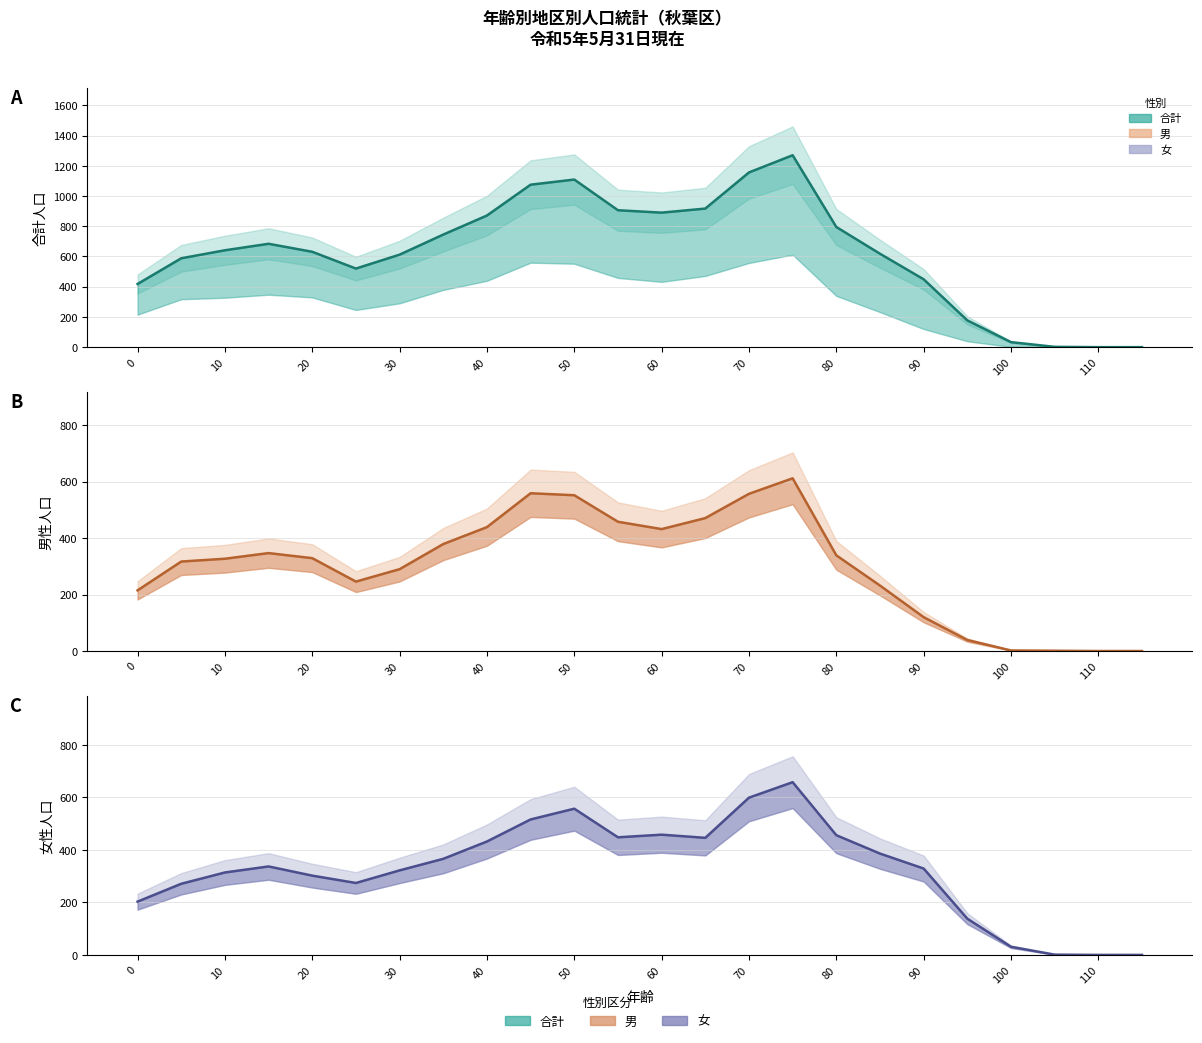

Reading left to right, list all the values displayed in this chart.

合計 (line): 418	588	641	684	631	520	612	745	871	1075	1109	906	890	917	1156	1270	795	618	449	177	33	2	0	0
男 (line): 215	317	327	347	329	246	290	379	439	559	552	458	432	471	557	612	339	232	120	39	2	1	0	0
女 (line): 203	271	314	337	302	274	322	366	432	516	557	448	458	446	599	658	456	386	329	138	31	1	0	0